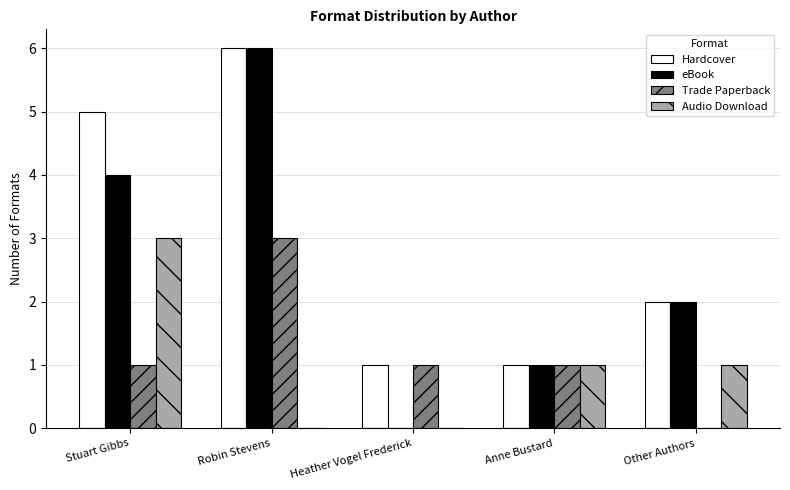

Reading left to right, list all the values displayed in this chart.

Hardcover: Stuart Gibbs=5	Robin Stevens=6	Heather Vogel Frederick=1	Anne Bustard=1	Other Authors=2
eBook: Stuart Gibbs=4	Robin Stevens=6	Heather Vogel Frederick=0	Anne Bustard=1	Other Authors=2
Trade Paperback: Stuart Gibbs=1	Robin Stevens=3	Heather Vogel Frederick=1	Anne Bustard=1	Other Authors=0
Audio Download: Stuart Gibbs=3	Robin Stevens=0	Heather Vogel Frederick=0	Anne Bustard=1	Other Authors=1